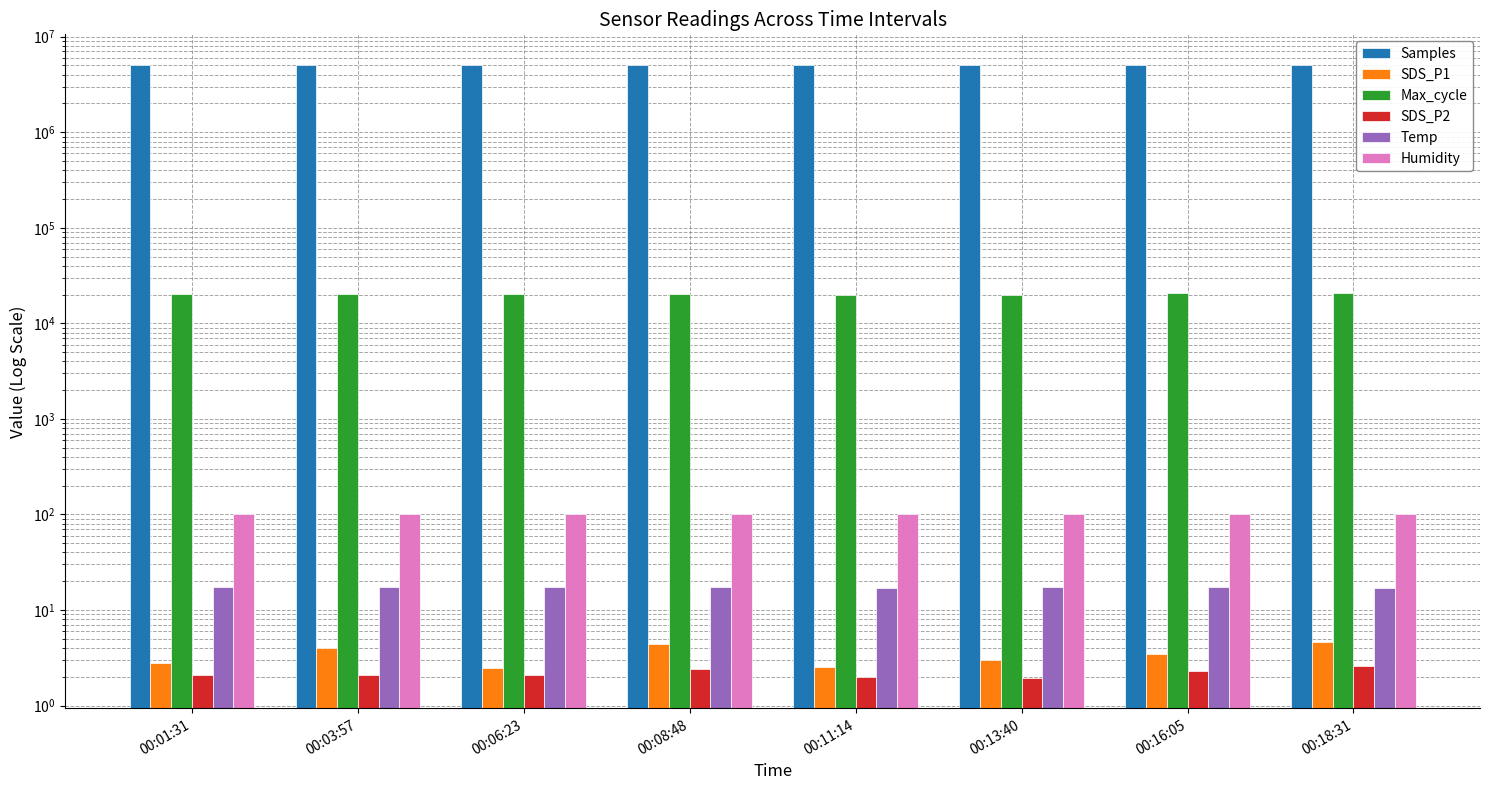

What is the label of the 7th bar from the right?

00:03:57